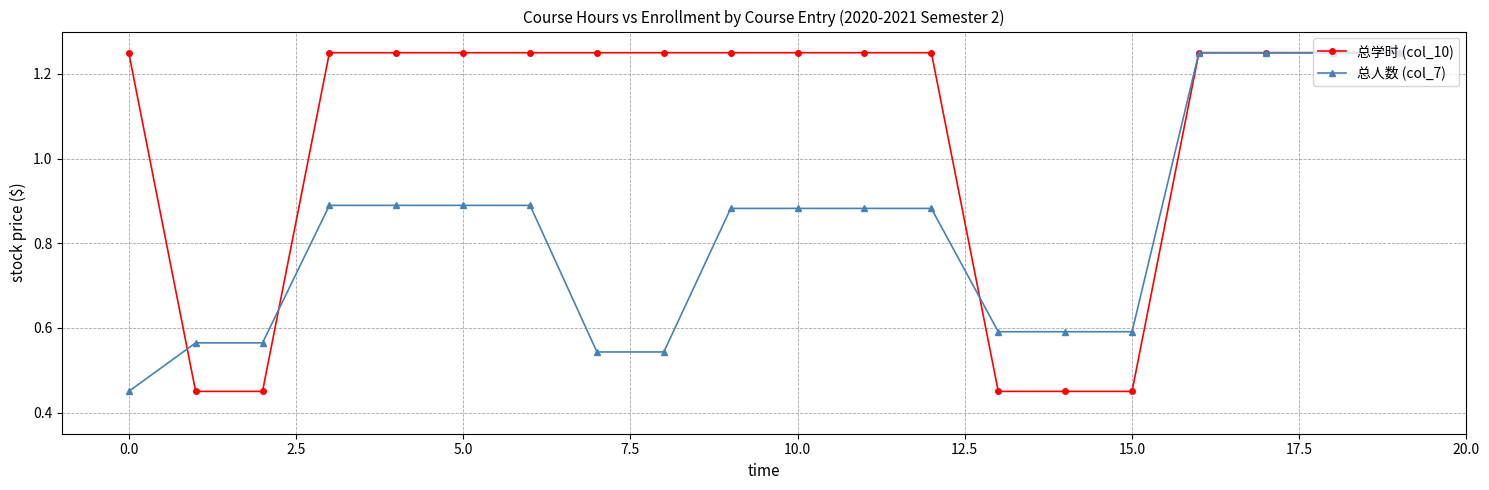

Count the 总人数 (col_7) values in the range 0 to 1.

16